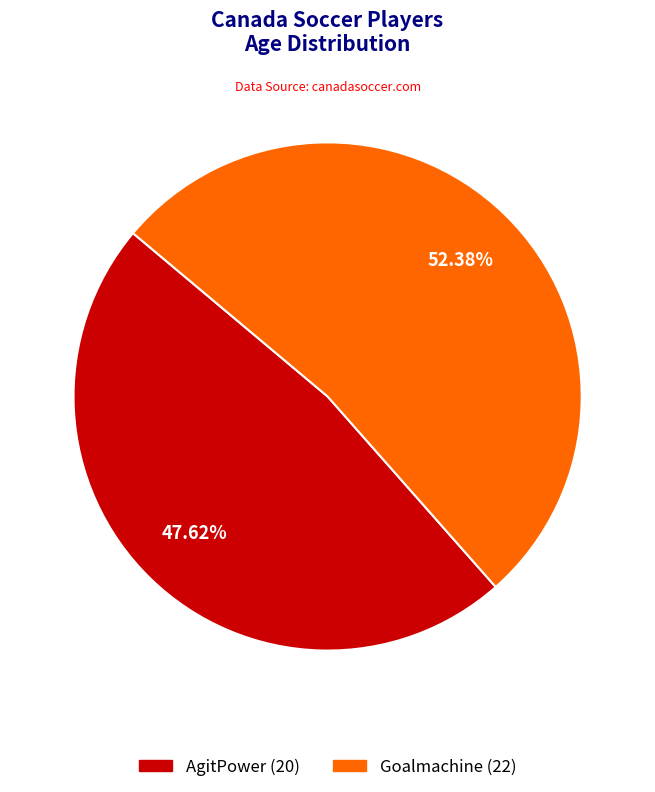

Which has a higher value, Goalmachine or AgitPower?

Goalmachine